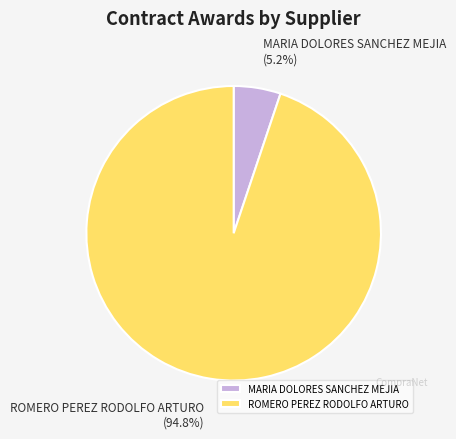

Rank the categories by value from highest to lowest.

ROMERO PEREZ RODOLFO ARTURO, MARIA DOLORES SANCHEZ MEJIA